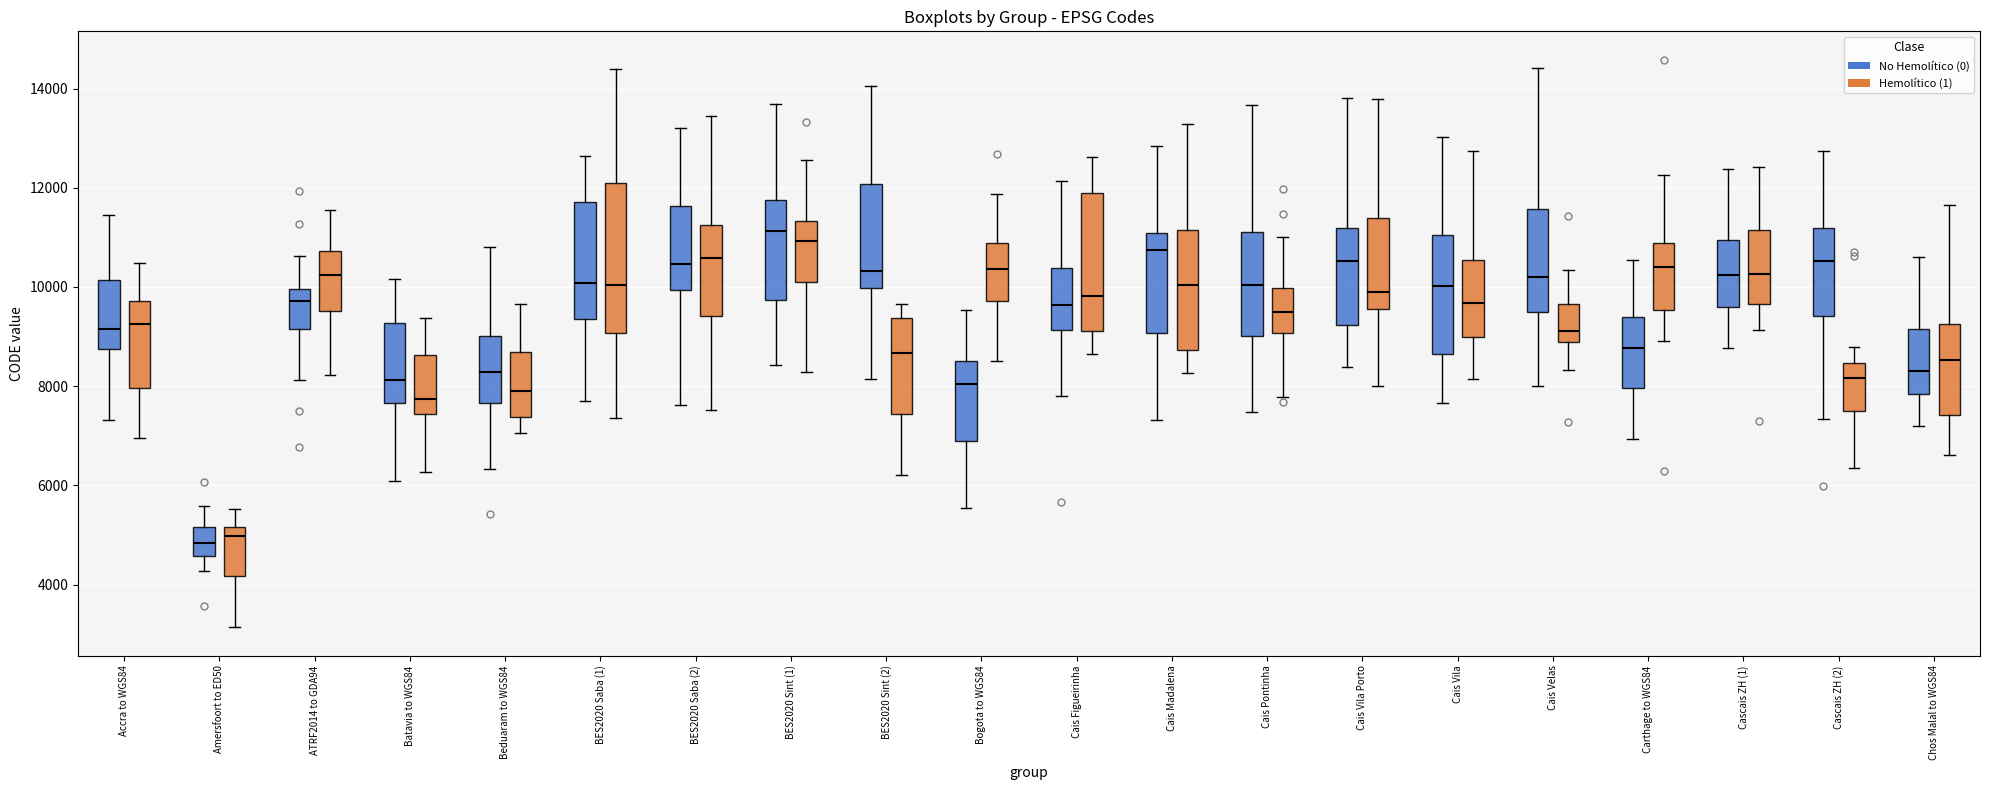

Comparing the boxes themselves (not the whiskers), which one is the tallest?

BES2020 Saba (1) (Hemolítico (1))